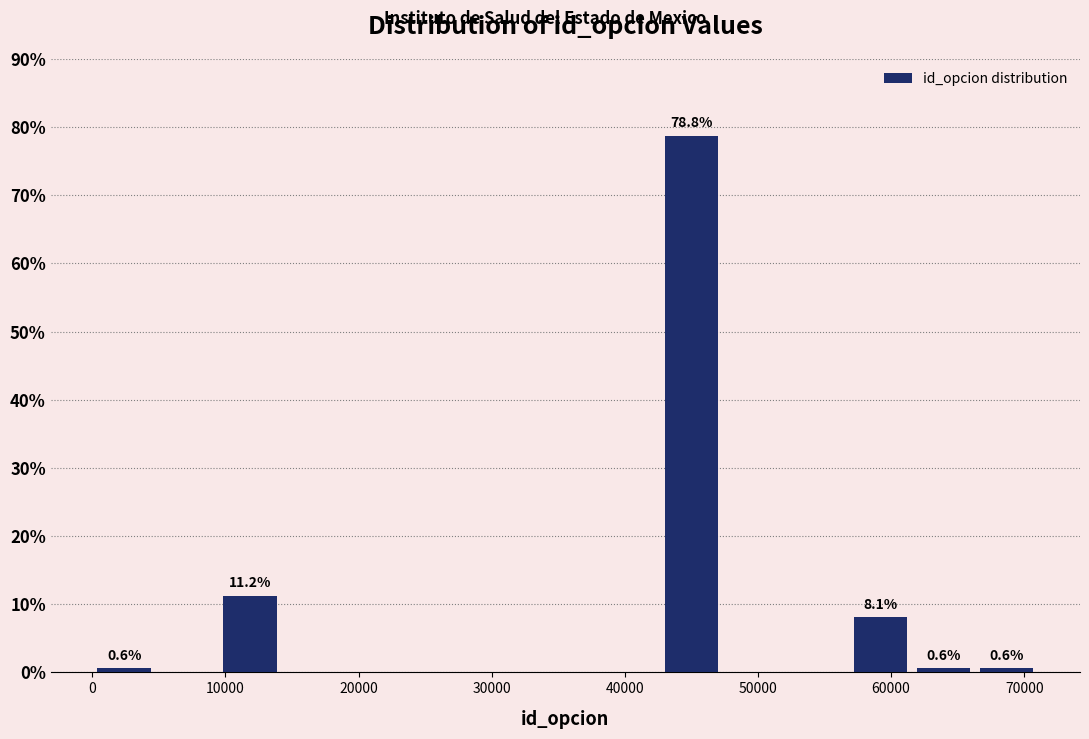

Which range on the x-axis has the tallest bar?

43000 to 47000